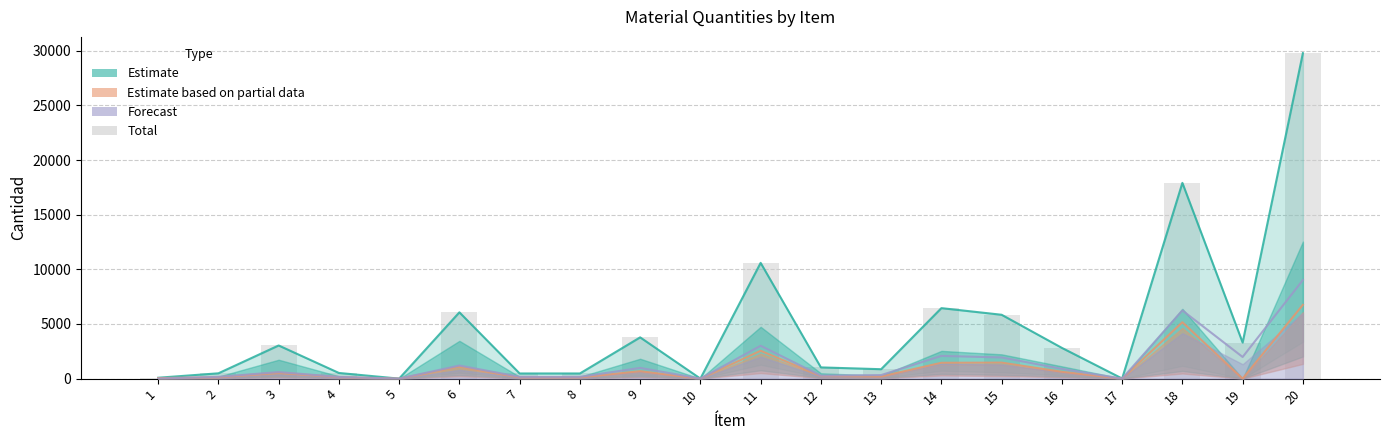

What is the sum of all Polígono 1 (Estimate) values?

93516.0